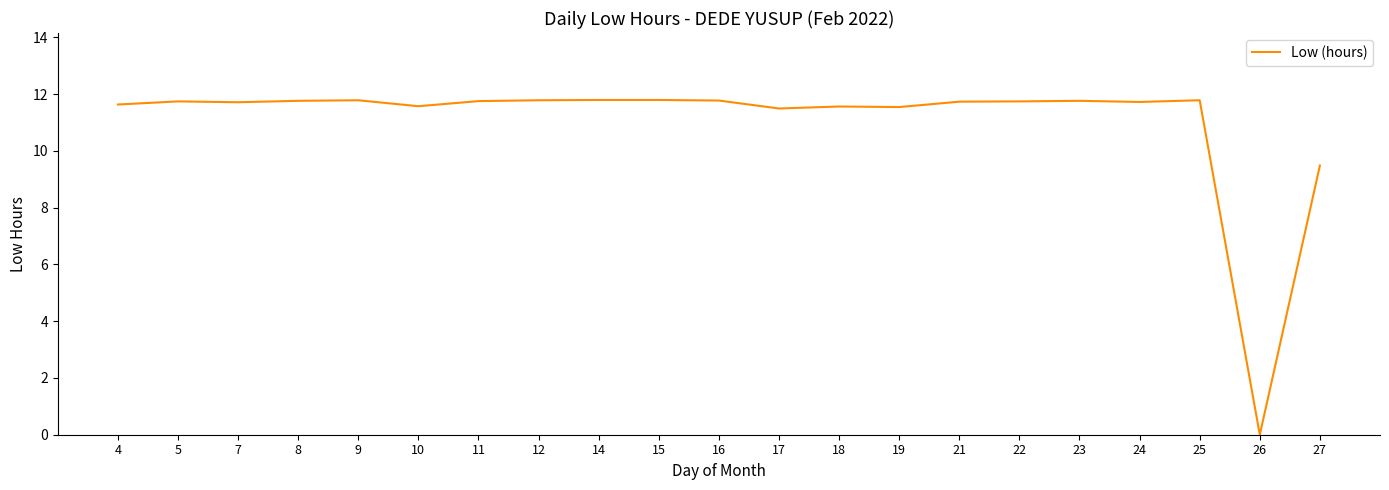

What is the difference between the maximum and minimum values?

11.8